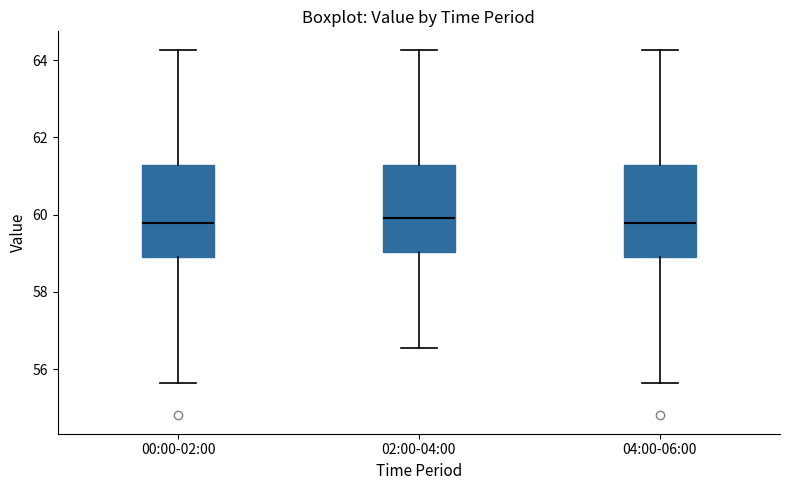

Reading left to right, read every box against the y-axis: the position of its median line, the range the box covers, and the ends of its whiskers. The values are not printed on the chart, so give them approximately, as read against the axis.

00:00-02:00: median 59.8, box 58.8 to 61.2, whiskers 55.6 to 64.2
02:00-04:00: median 60.0, box 59.0 to 61.2, whiskers 56.6 to 64.2
04:00-06:00: median 59.8, box 58.8 to 61.2, whiskers 55.6 to 64.2